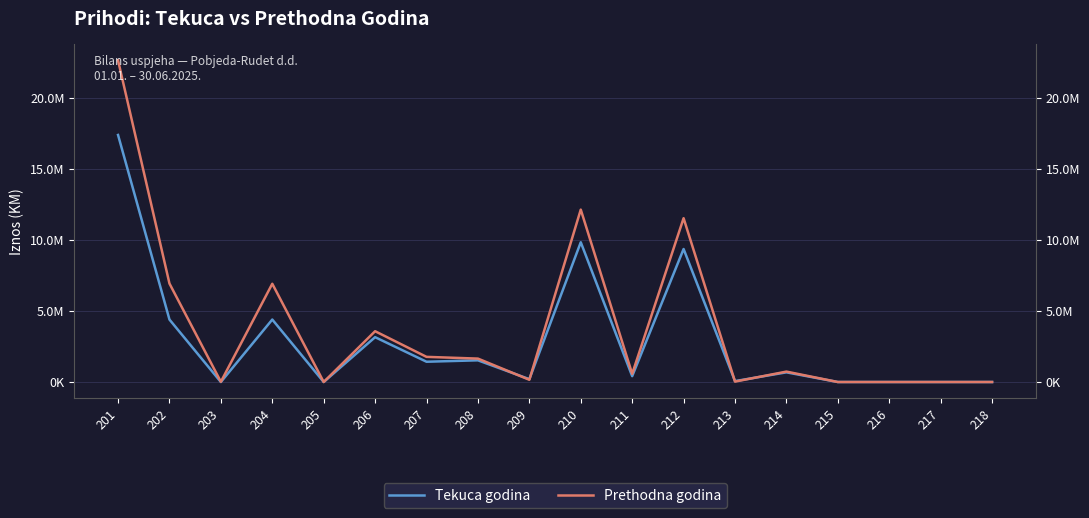

Where do Tekuca godina and Prethodna godina first cross each other?

208 and 209